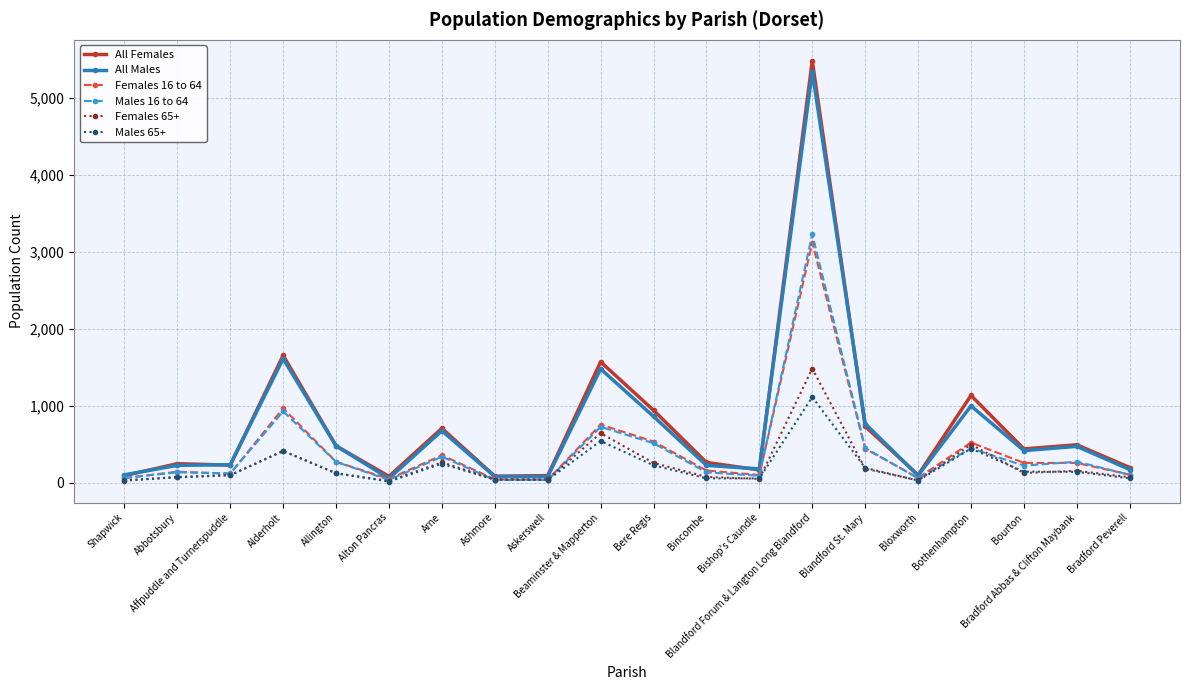

Is it true that Males 65+ equals 441 at Bothenhampton?

True